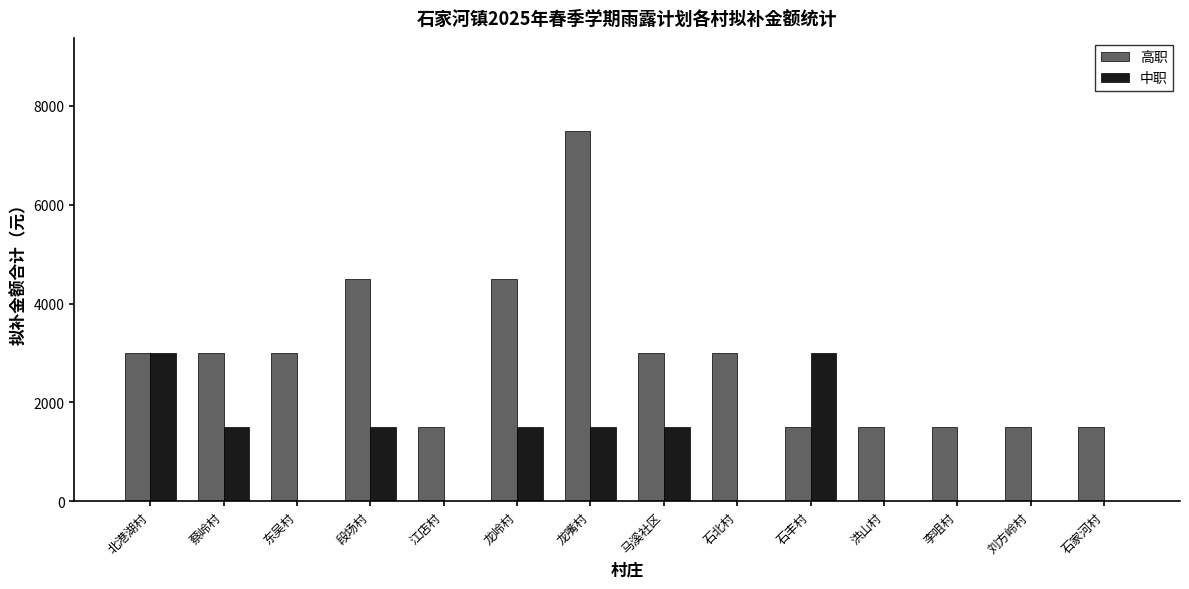

True or false: 高职 has a value of 1500 at 洪山村.

True